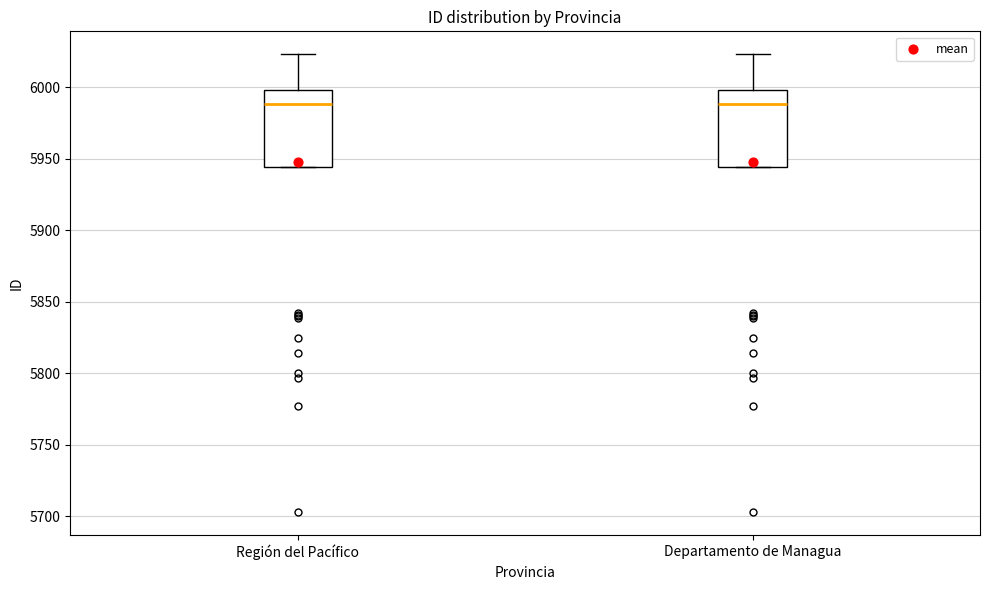

Reading left to right, transcribe this box plot: for each box, give where its median line is, the range the box spans, and where its two whiskers end, as read against the y-axis. The values are not printed on the chart, so give them approximately, as read against the axis.

Región del Pacífico: median 5990, box 5945 to 6000, whiskers 5945 to 6025
Departamento de Managua: median 5990, box 5945 to 6000, whiskers 5945 to 6025